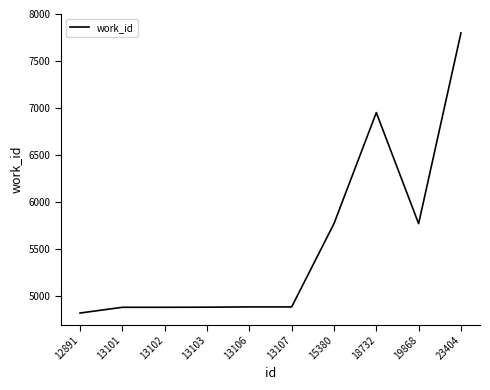

Count the number of categories in the chart.

10